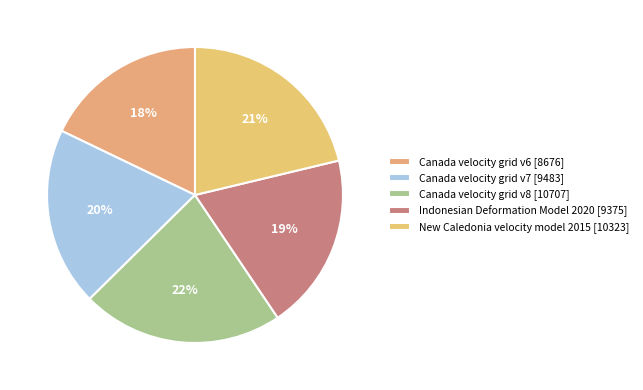

What portion of the pie excludes Indonesian Deformation Model 2020?

80.7%